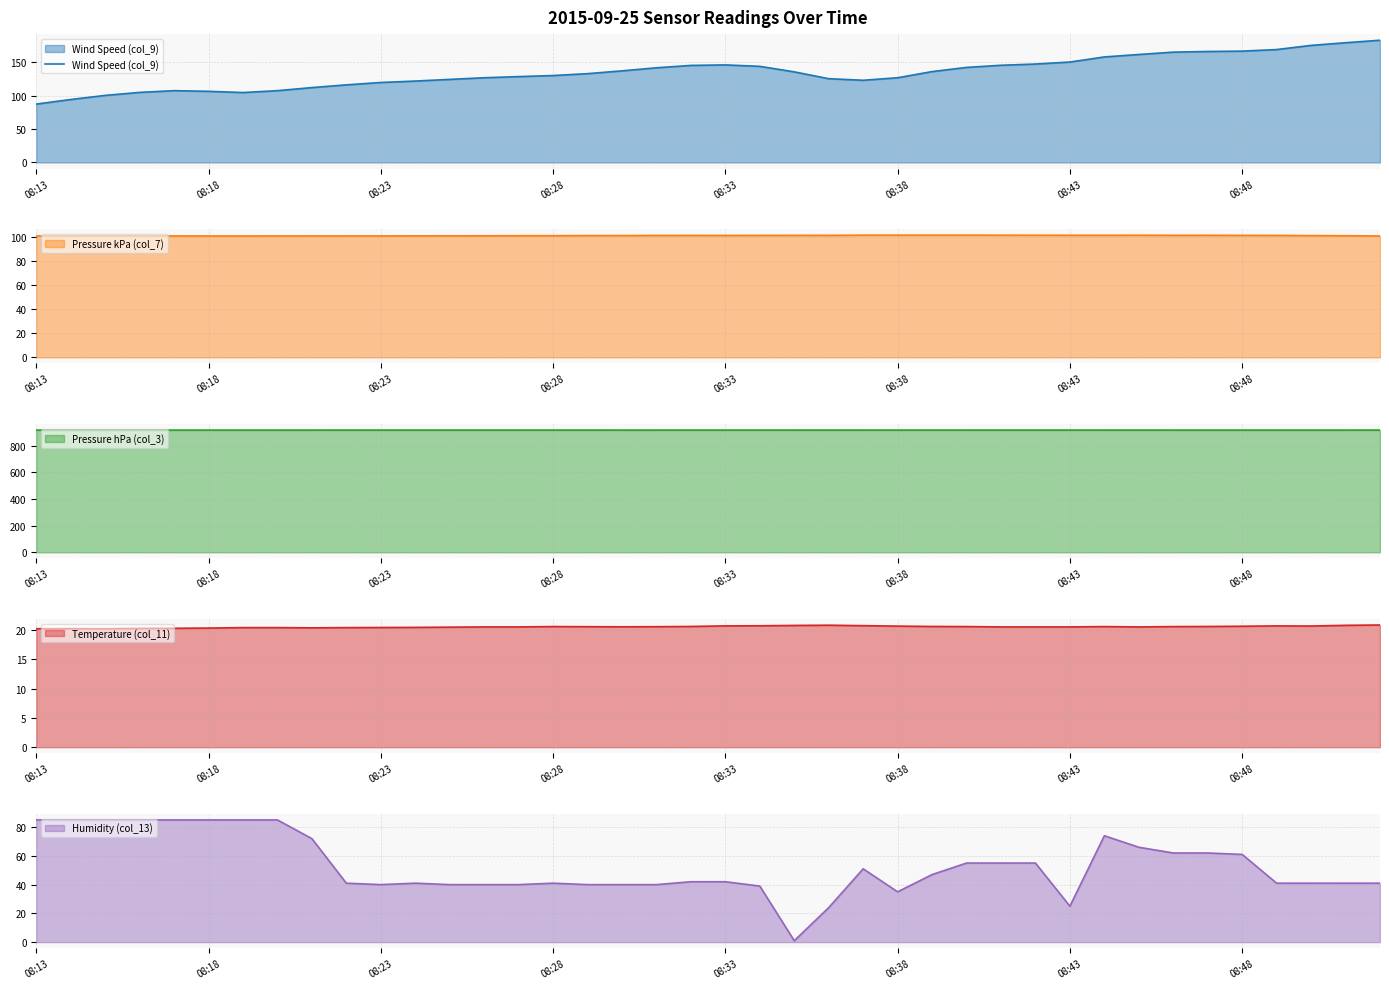

What is the value of the 6th point from the left?

106.5